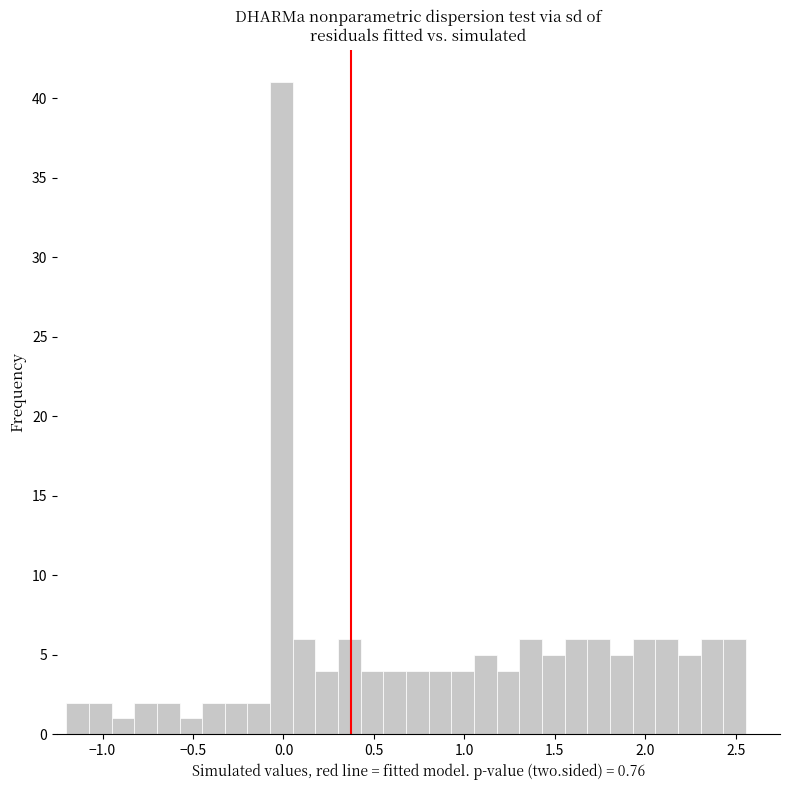

Read against the x-axis, roughly where is the centre of the tallest bar?

0.00